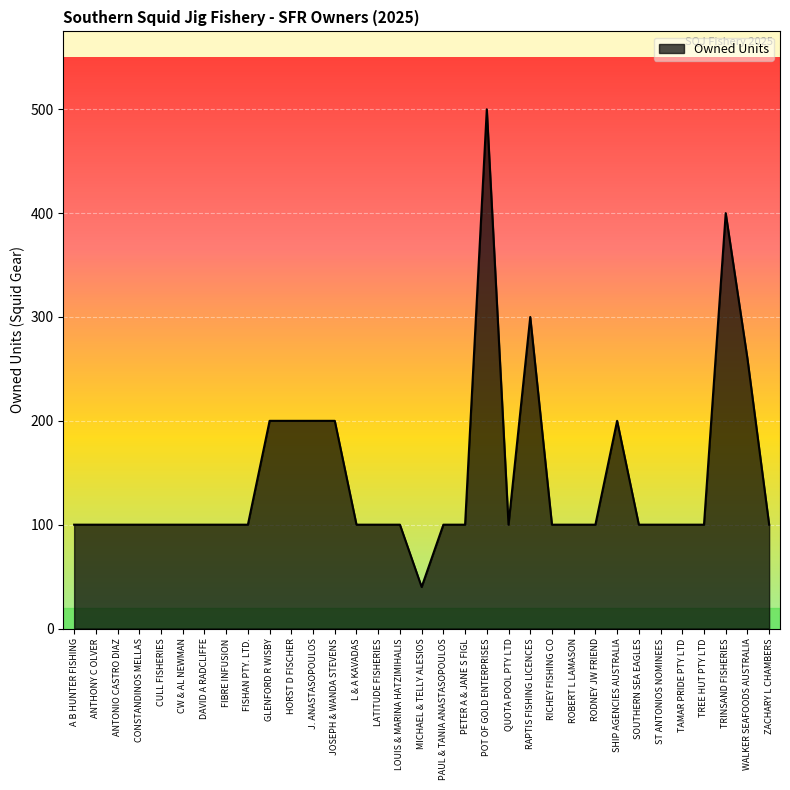

True or false: the data shows 28 at ANTONIO CASTRO DIAZ.

False